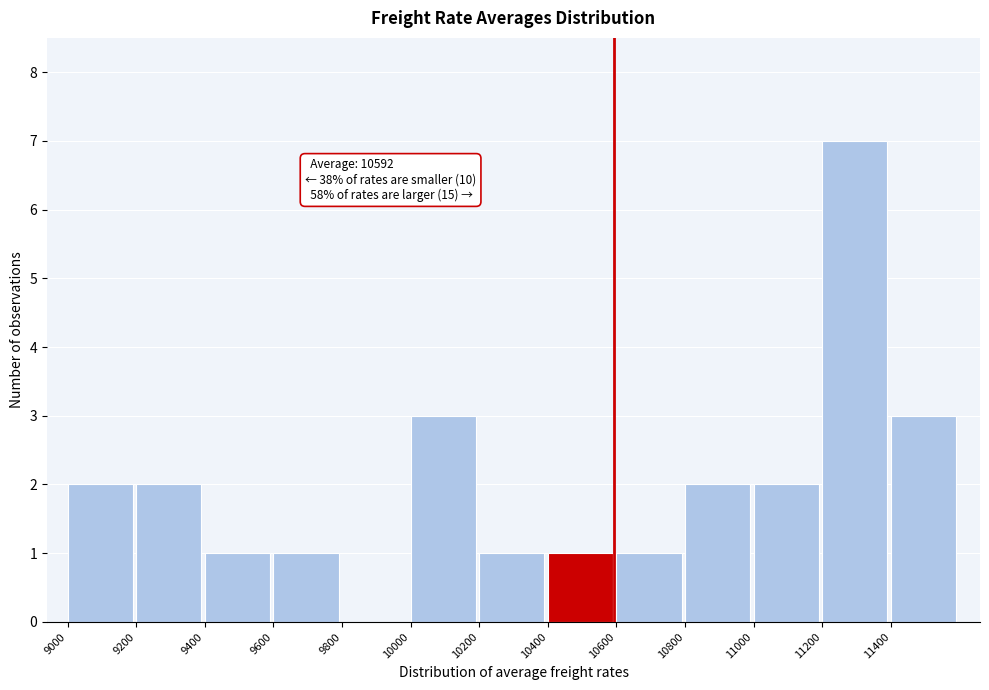

Over which range of the x-axis is the bar tallest?

11200 to 11400